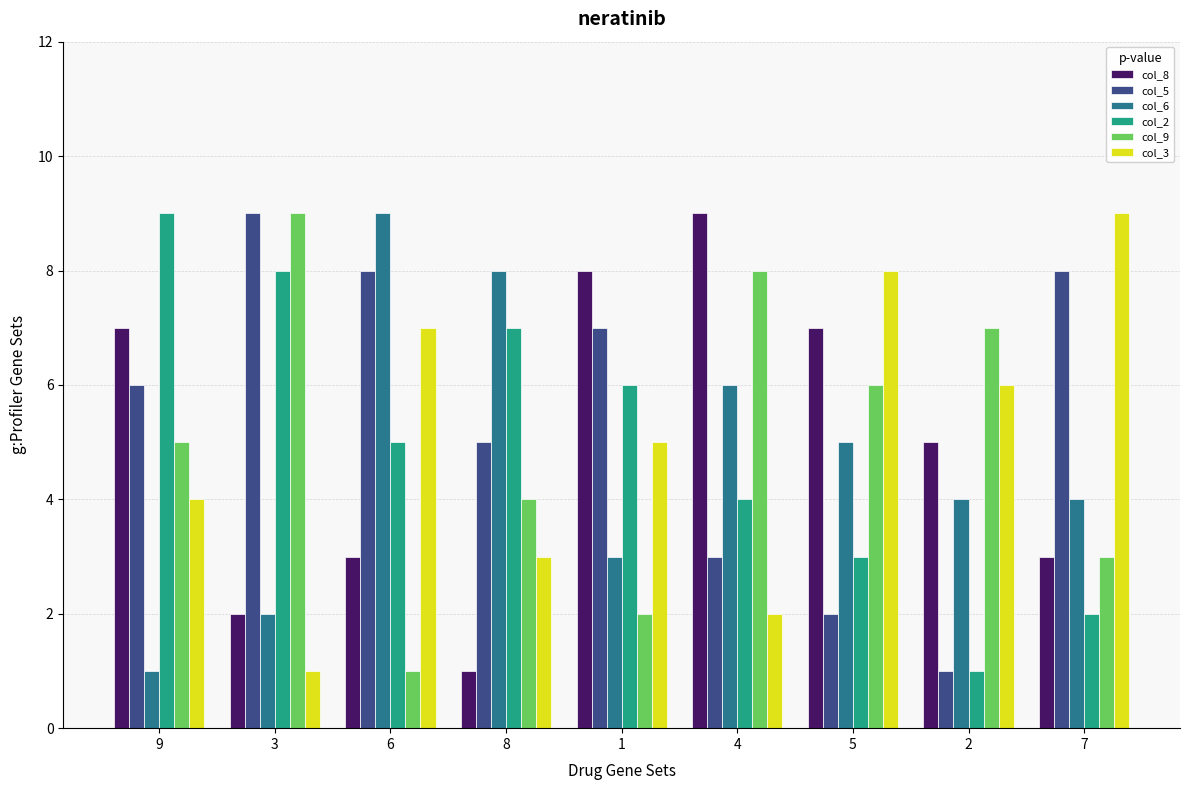

Where is col_2 nearest to the value 5?

6